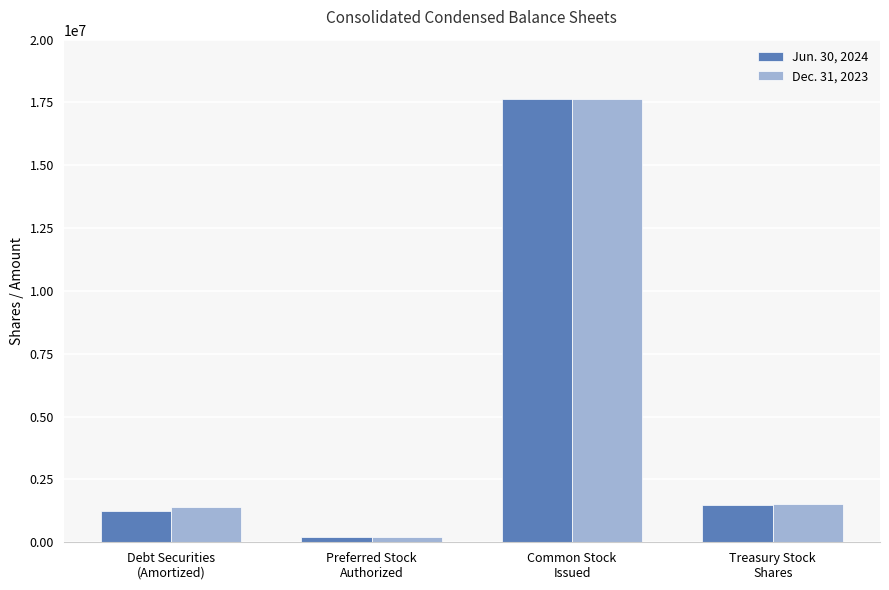

How many values in the Dec. 31, 2023 series are below 1506625?

2